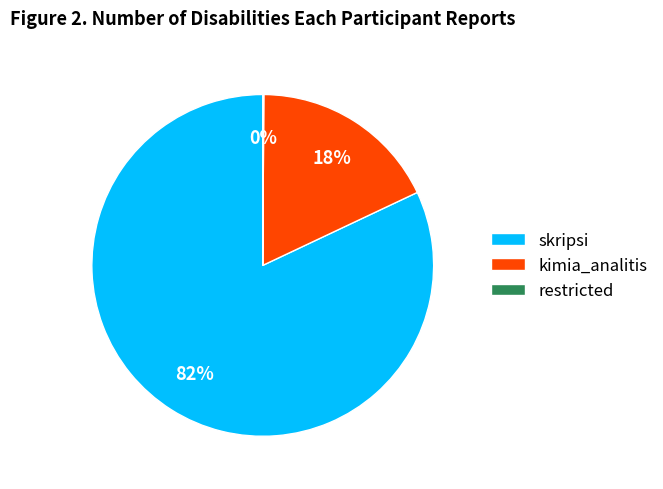

To the nearest percent, what is the difference between the largest and smallest slice percentages?

82%